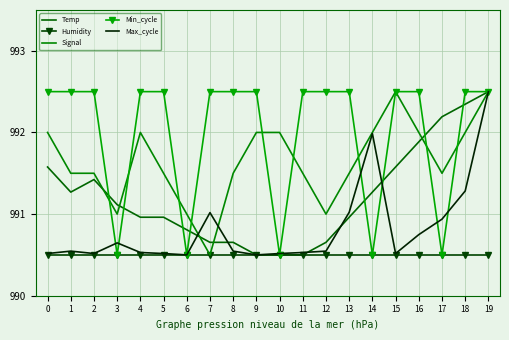

Reading right to left, transcribe all the data shown in this chart.

Temp: 19=992.5	18=992.3	17=992.2	16=991.9	15=991.6	14=991.3	13=991.0	12=990.7	11=990.5	10=990.5	9=990.5	8=990.7	7=990.7	6=990.8	5=991.0	4=991.0	3=991.1	2=991.4	1=991.3	0=991.6
Humidity: 19=990.5	18=990.5	17=990.5	16=990.5	15=990.5	14=990.5	13=990.5	12=990.5	11=990.5	10=990.5	9=990.5	8=990.5	7=990.5	6=990.5	5=990.5	4=990.5	3=990.5	2=990.5	1=990.5	0=990.5
Signal: 19=992.5	18=992.0	17=991.5	16=992.0	15=992.5	14=992.0	13=991.5	12=991.0	11=991.5	10=992.0	9=992.0	8=991.5	7=990.5	6=991.0	5=991.5	4=992.0	3=991.0	2=991.5	1=991.5	0=992.0
Min_cycle: 19=992.5	18=992.5	17=990.5	16=992.5	15=992.5	14=990.5	13=992.5	12=992.5	11=992.5	10=990.5	9=992.5	8=992.5	7=992.5	6=990.5	5=992.5	4=992.5	3=990.5	2=992.5	1=992.5	0=992.5
Max_cycle: 19=992.5	18=991.3	17=990.9	16=990.7	15=990.5	14=992.0	13=991.0	12=990.5	11=990.5	10=990.5	9=990.5	8=990.5	7=991.0	6=990.5	5=990.5	4=990.5	3=990.6	2=990.5	1=990.5	0=990.5